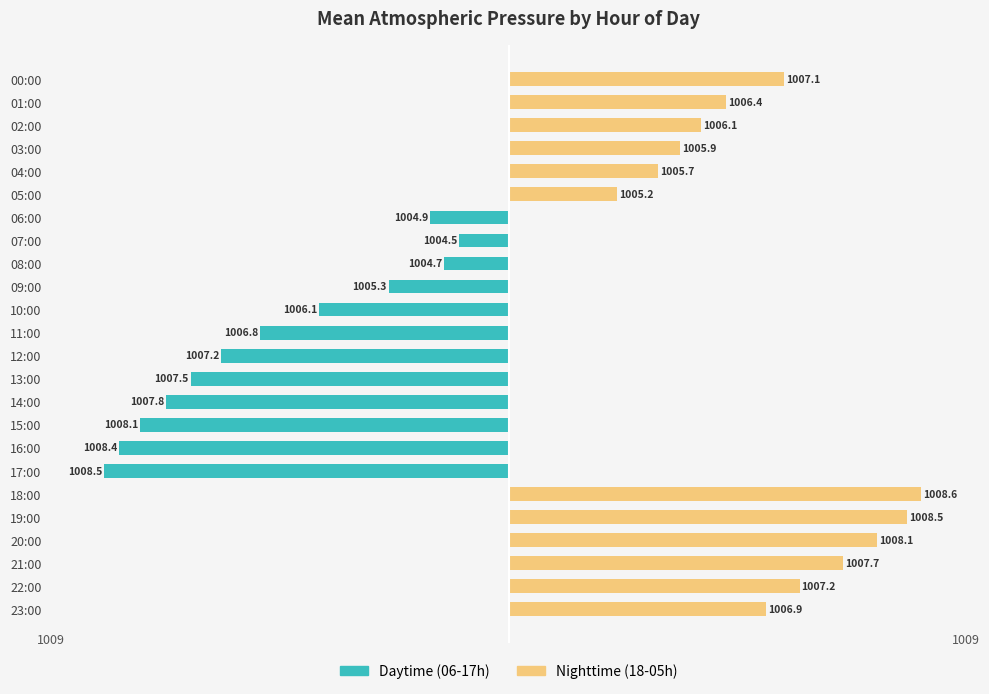

At 15:00, list the series in order from smallest to largest.

Daytime (06-17h), Nighttime (18-05h)